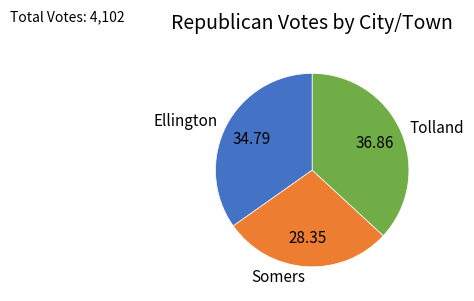

Is it true that Ellington is 29% of the pie?

False